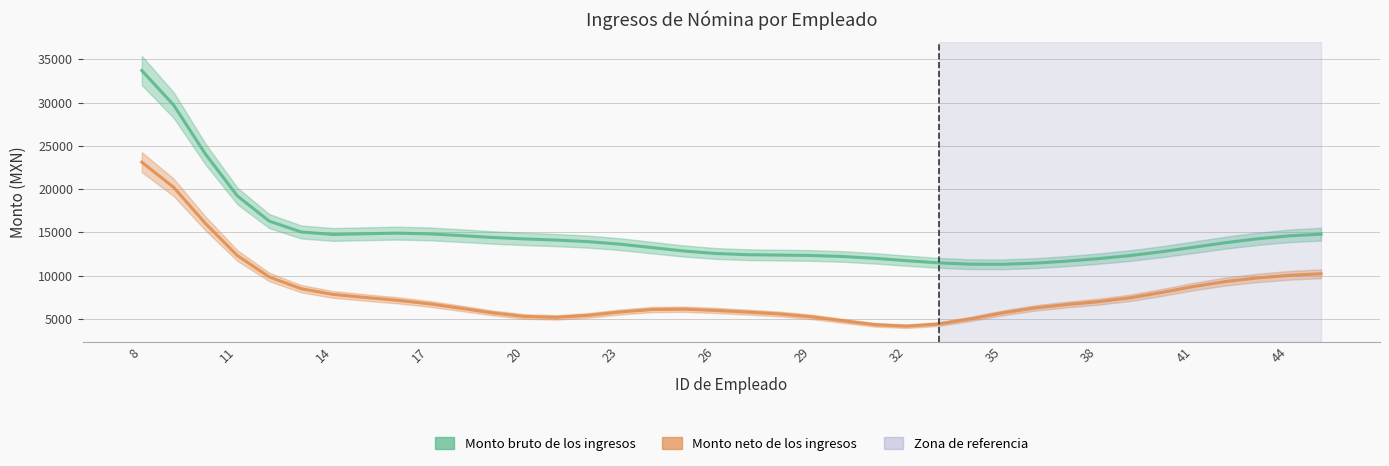

True or false: Monto neto de los ingresos and Monto bruto de los ingresos intersect in this chart.

False